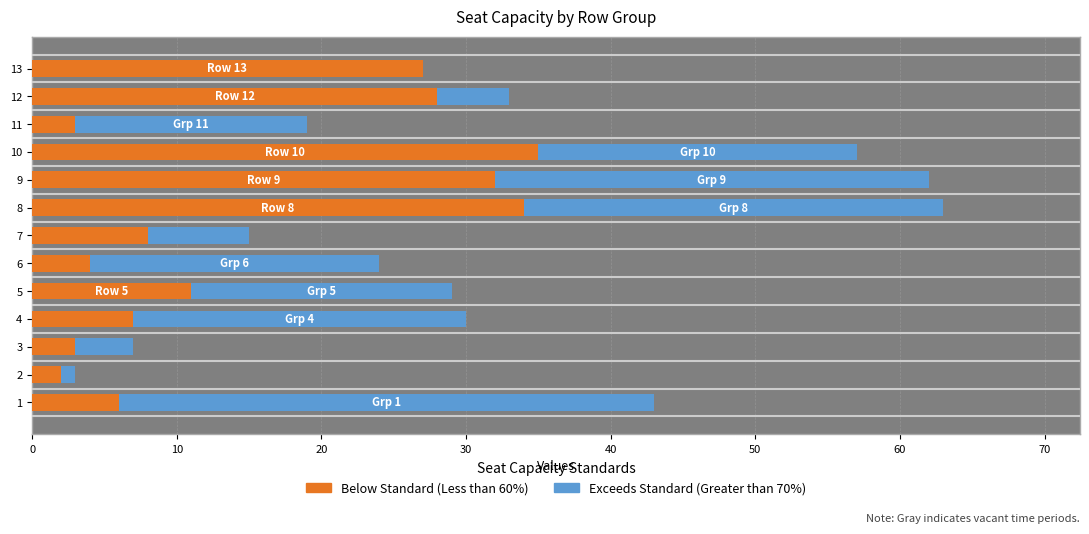

Count the number of data series in this chart.

2